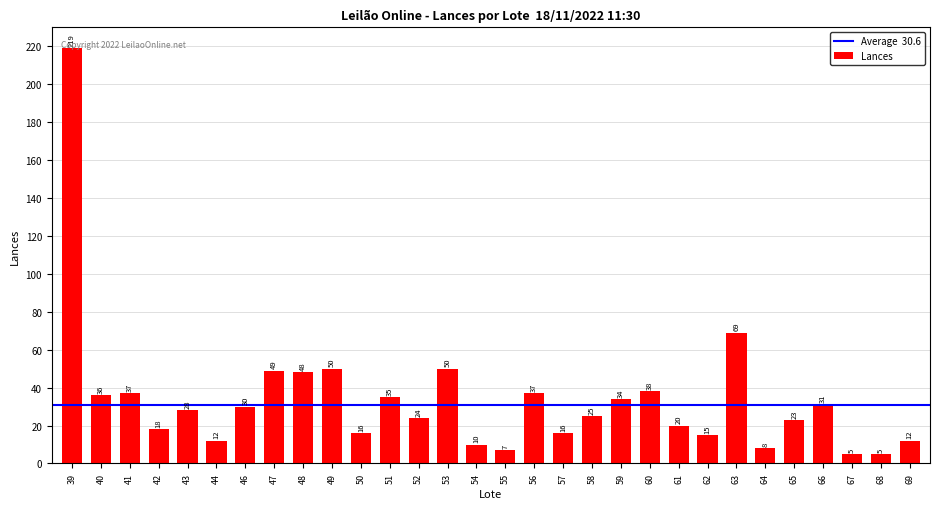

Reading left to right, list all the values displayed in this chart.

219	36	37	18	28	12	30	49	48	50	16	35	24	50	10	7	37	16	25	34	38	20	15	69	8	23	31	5	5	12